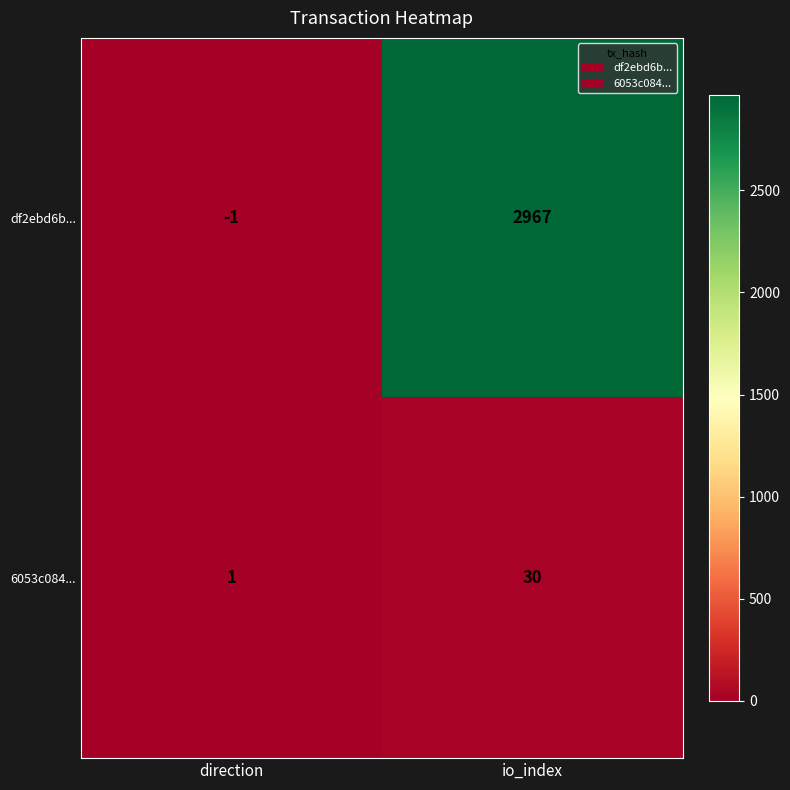

What is the difference between the maximum and minimum values in the 6053c084... series?

29